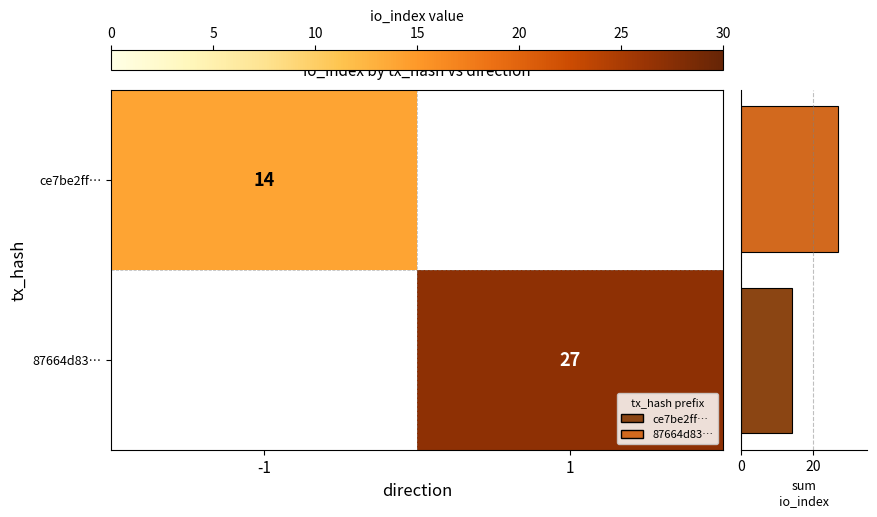

True or false: ce7be2ff… has a value of 24 at -1.

False